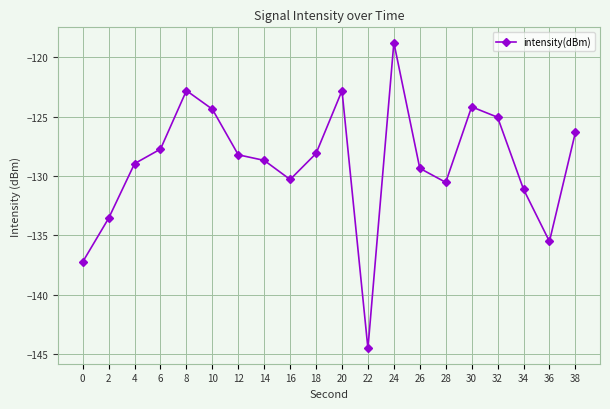

How many distinct data groups are displayed?

1